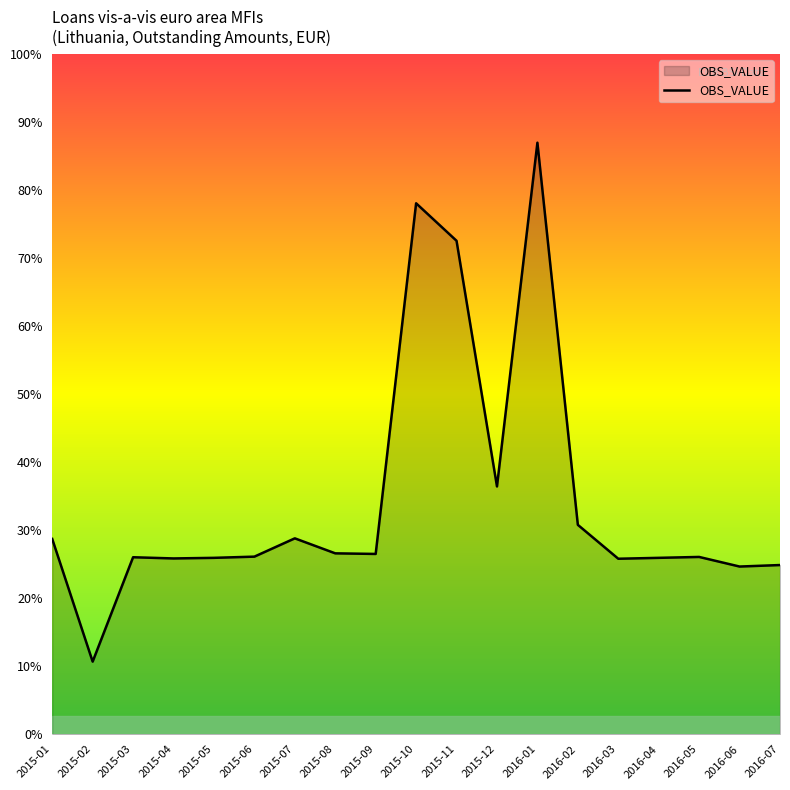

At which label does the data first exceed 592?

2015-01